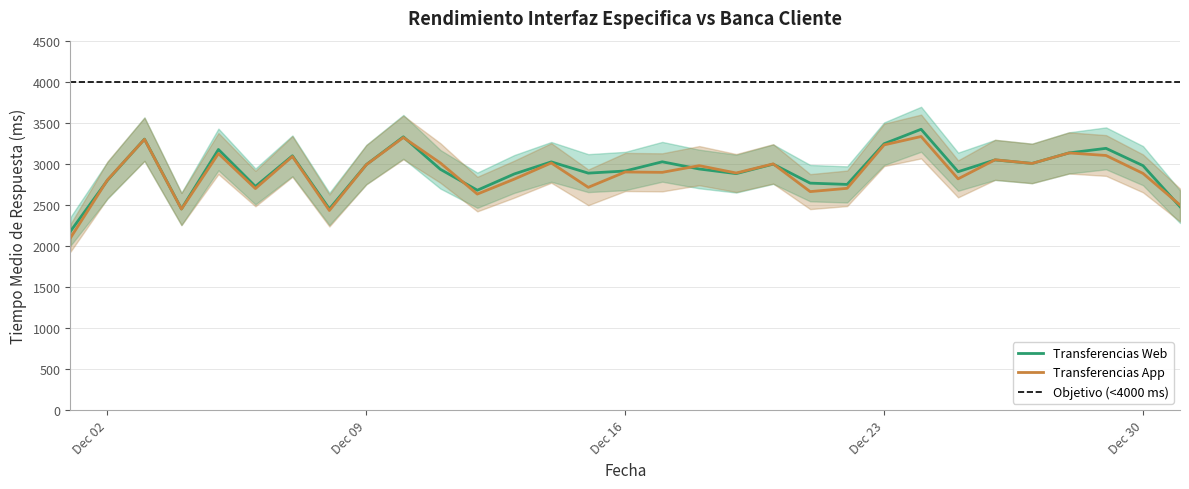

The Transferencias App series shows 2308.1 at 2019-12-10. True or false?

False